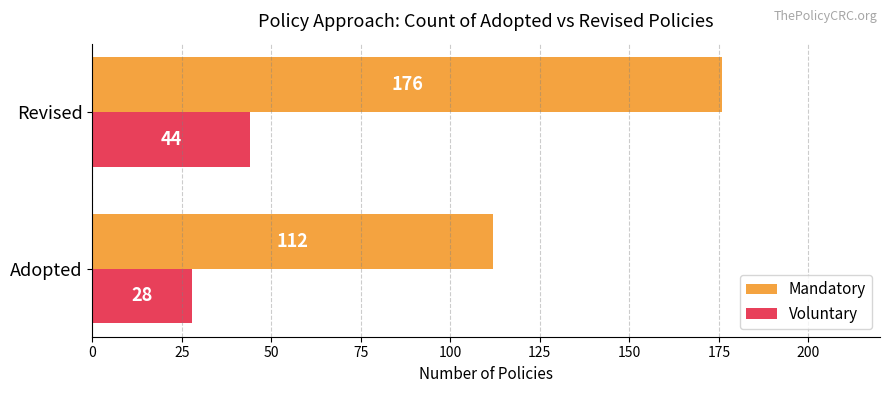

Count the number of data series in this chart.

2